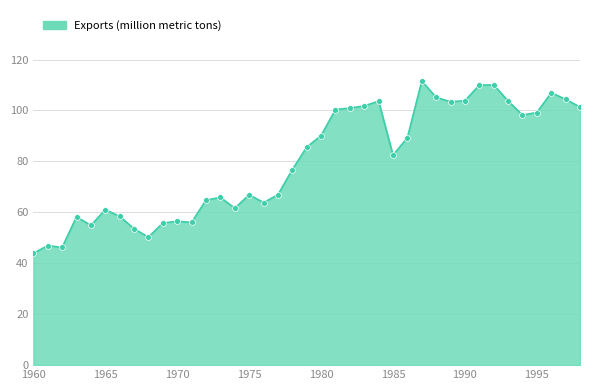

What is the maximum value shown in the chart?

111.6